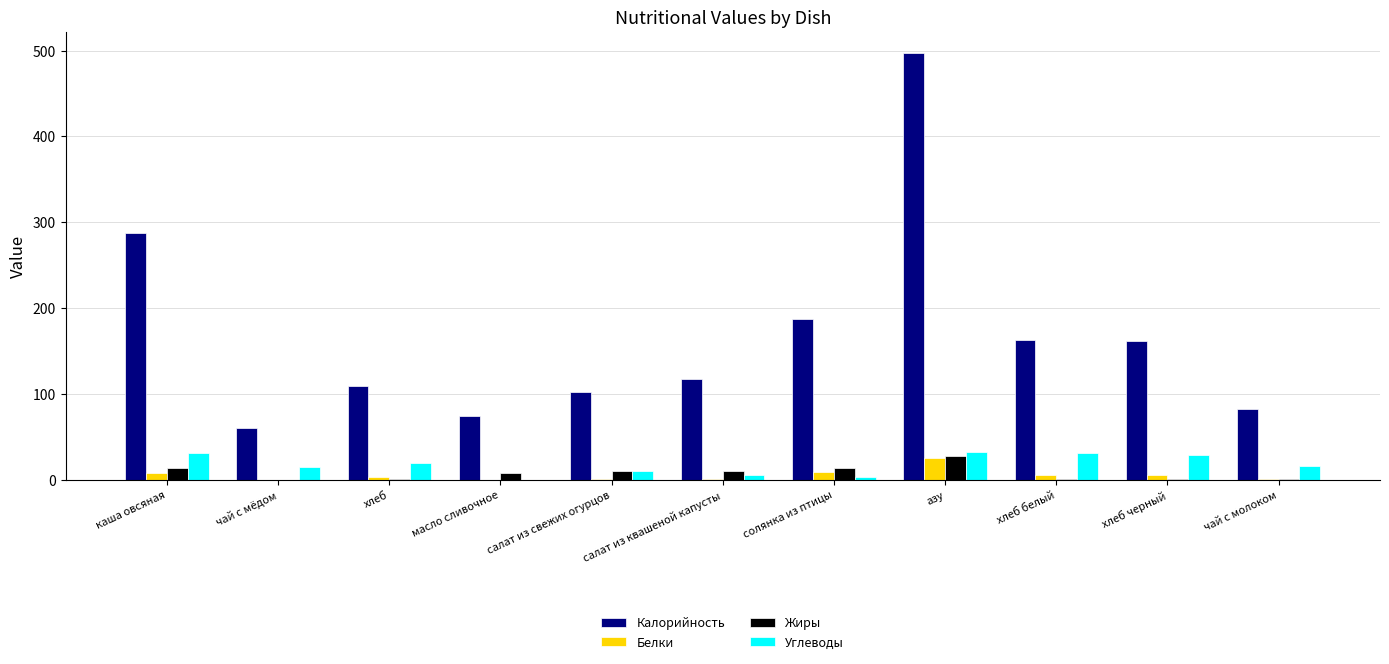

How many groups of bars are there?

11